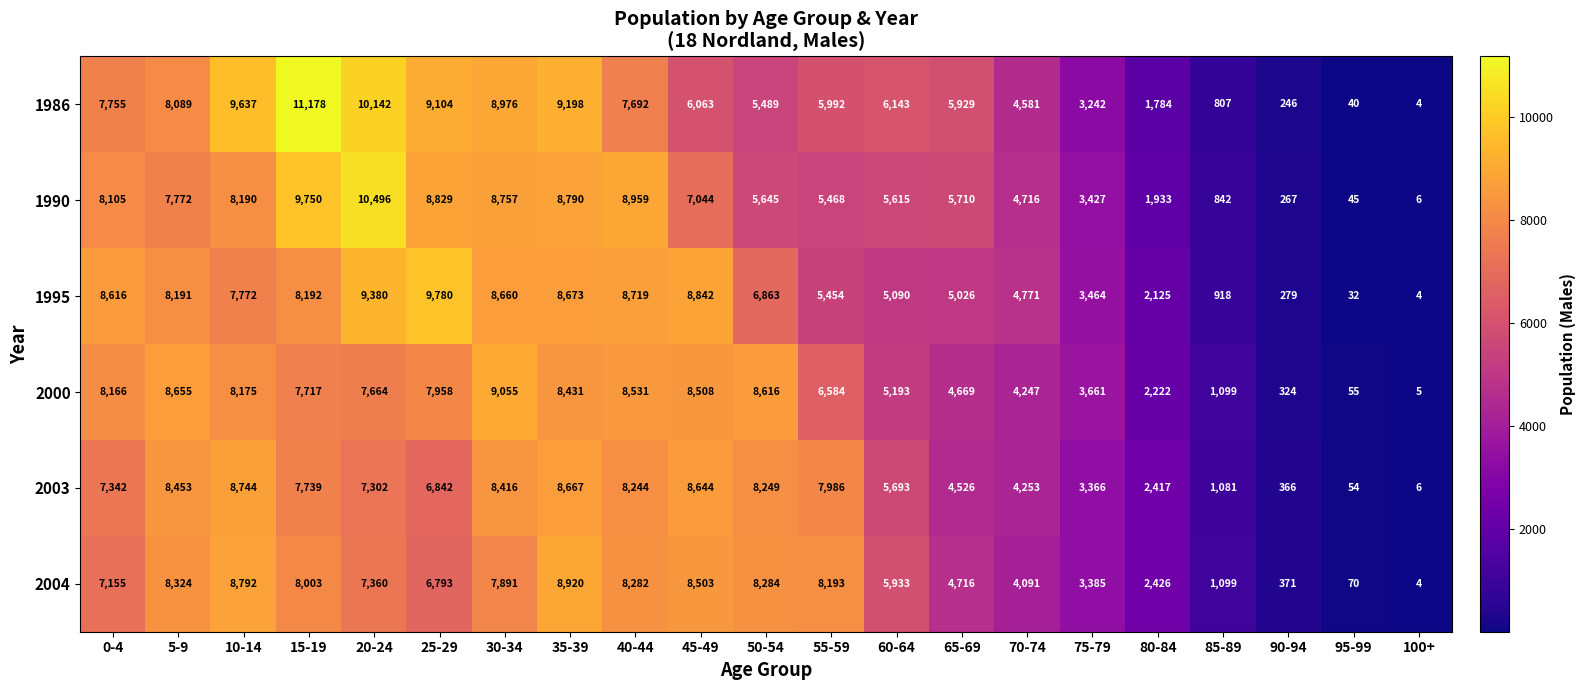

What is the sum of the 1995 values at 20-24 and 55-59?

14834